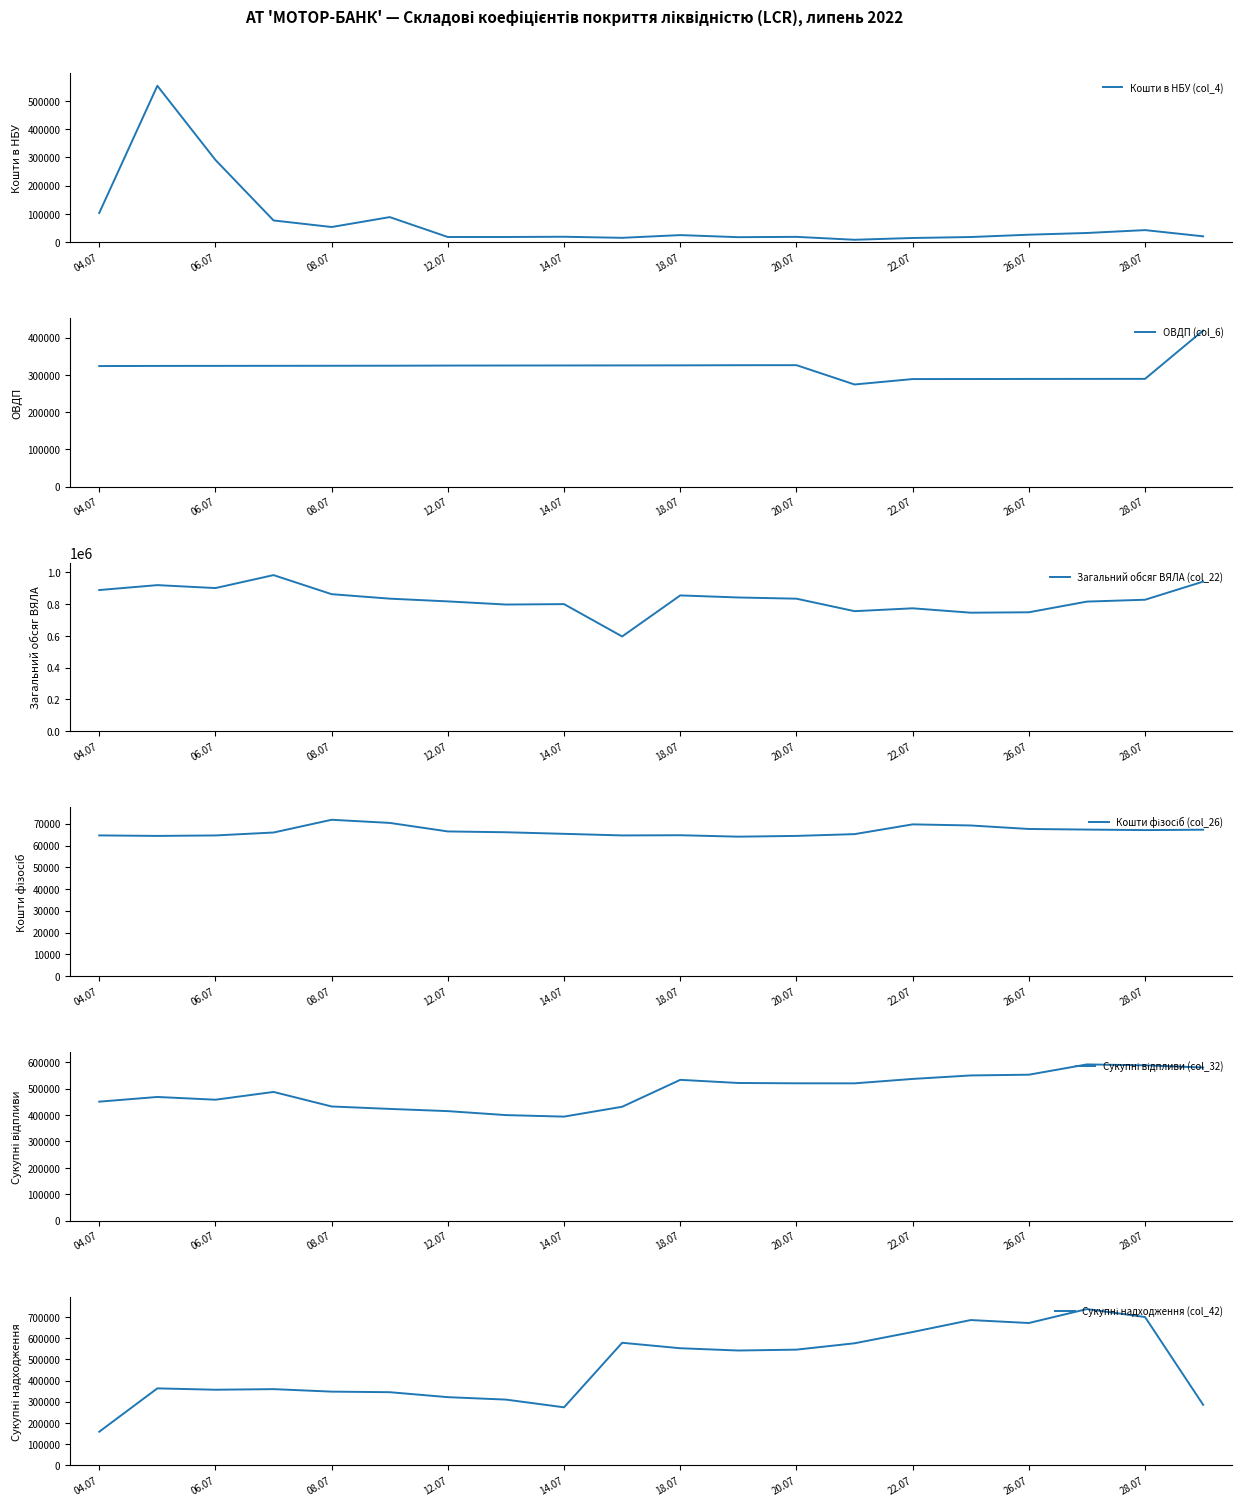

What is the difference between the maximum and minimum values in the Сукупні надходження (col_42) series?

579052.7